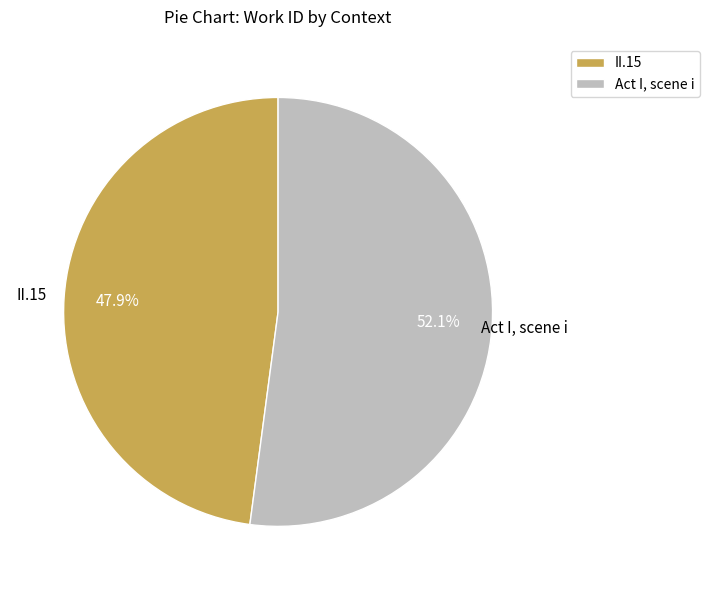

Count the number of slices in the pie.

2